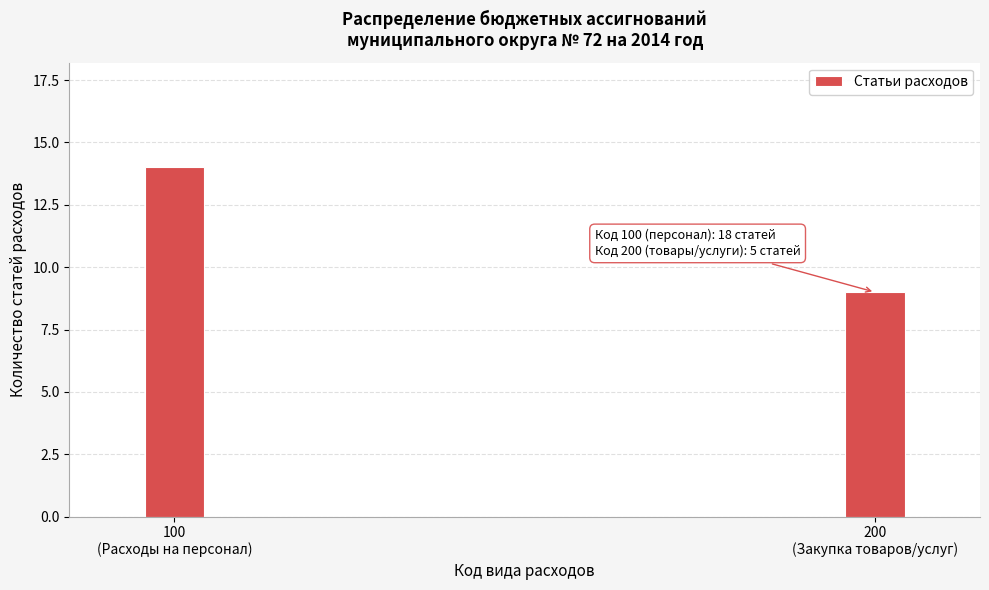

Reading left to right, extract all data points from this chart.

14	9